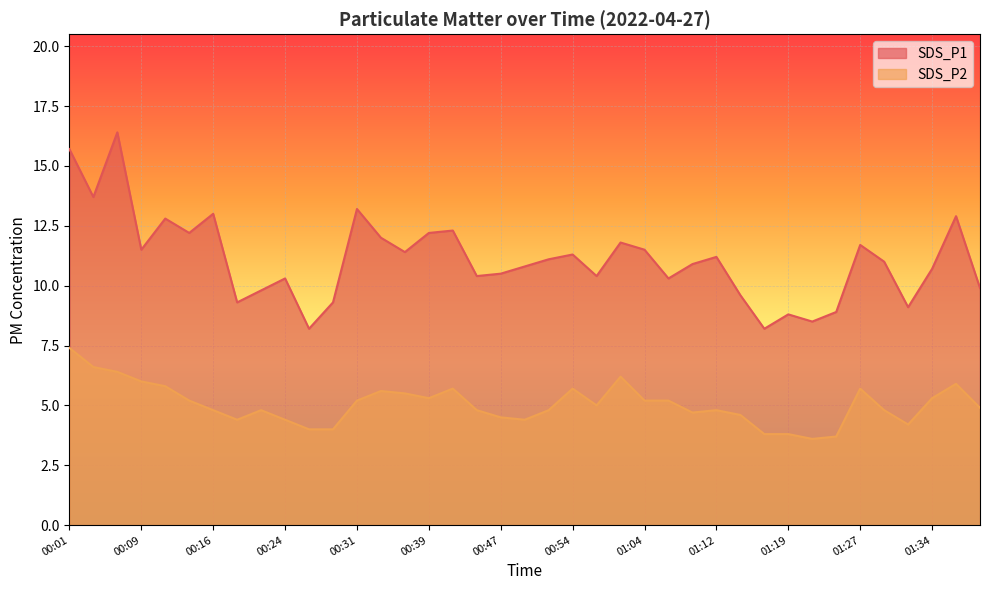

What are all the series names shown in the legend?

SDS_P1, SDS_P2